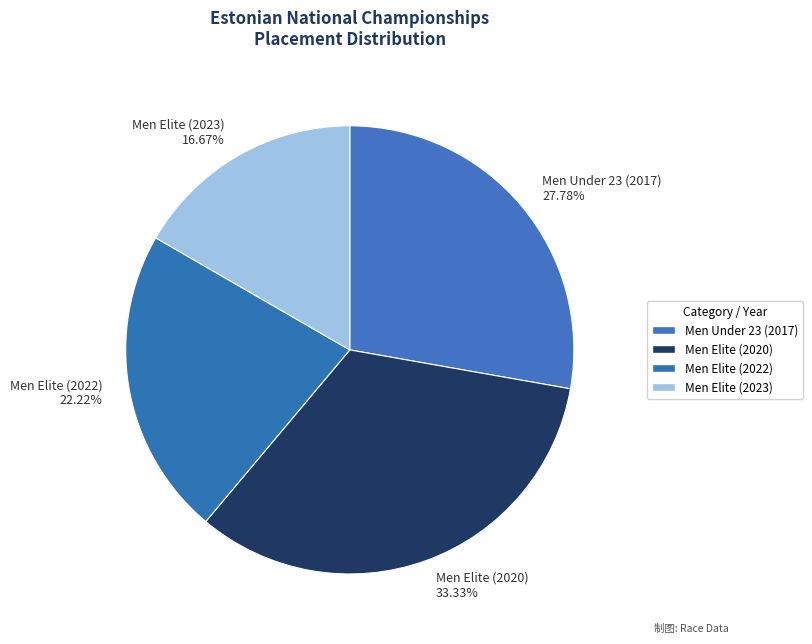

The Men Elite (2023) slice represents 17% of the pie. True or false?

True